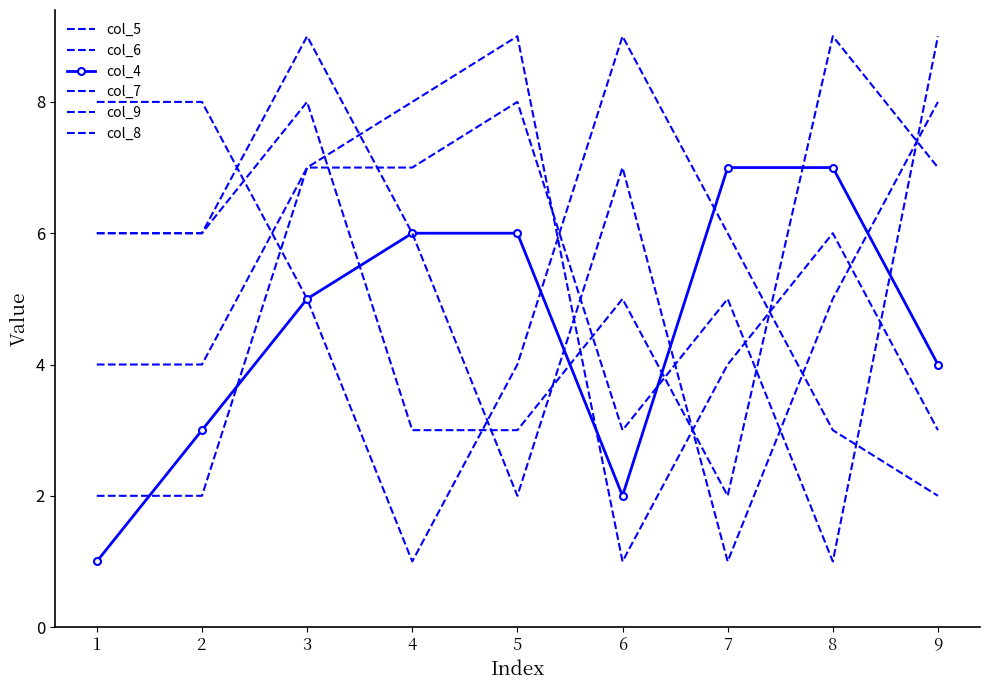

What is the total value across all series at 5?

32